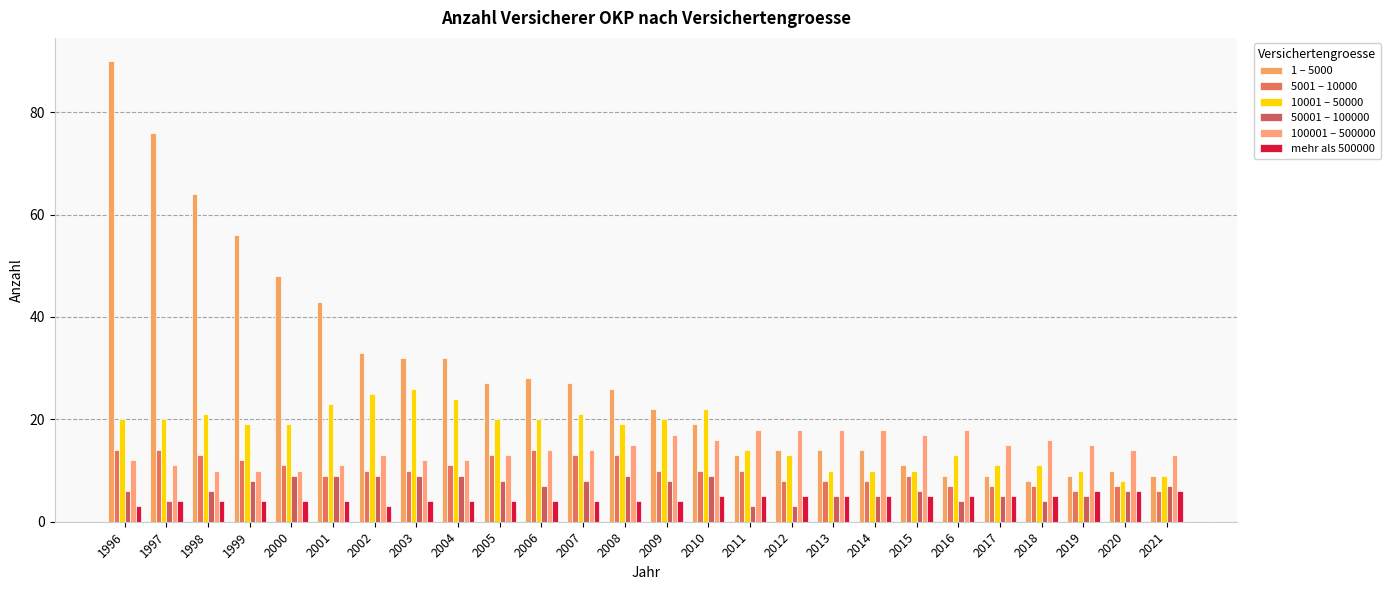

What is the value of the 10001 – 50000 bar at the 2nd from the left?

20